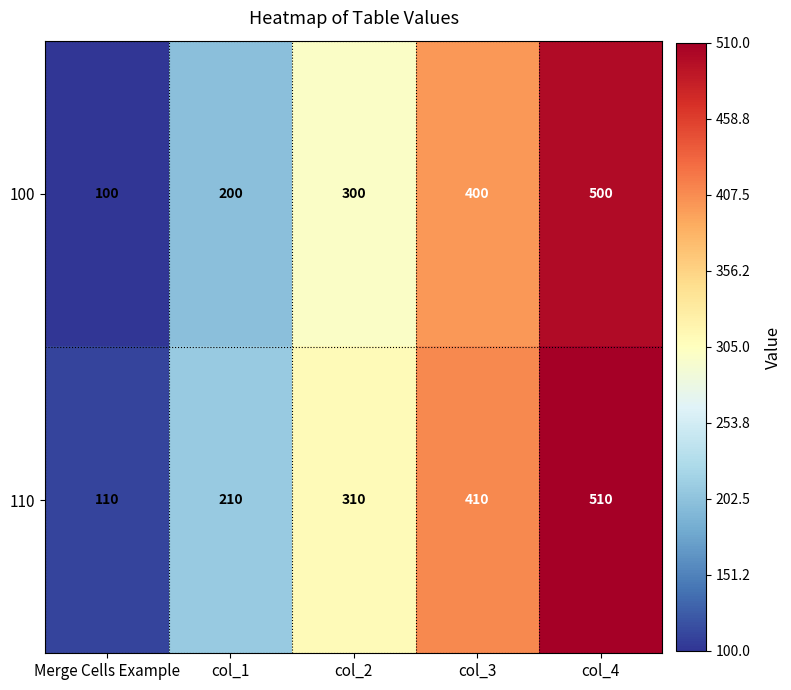

What is the difference between the second highest and minimum values in the 100 series?

300